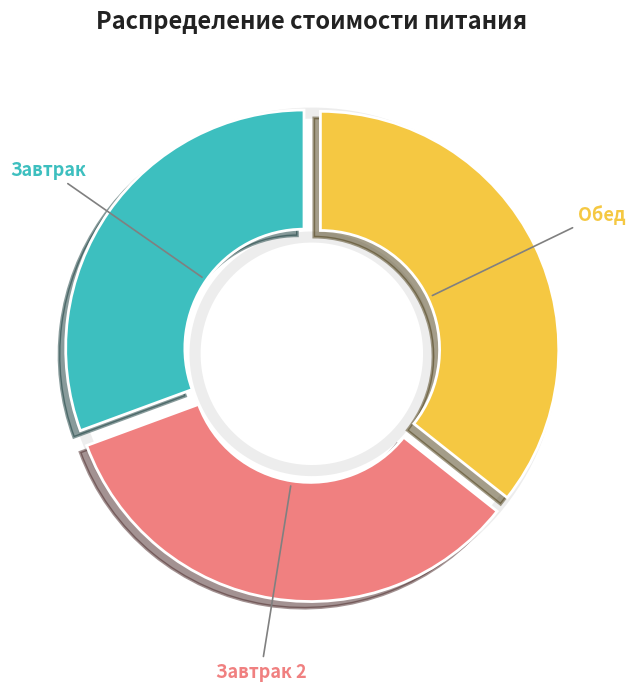

Rank the categories by value from lowest to highest.

Завтрак, Завтрак 2, Обед